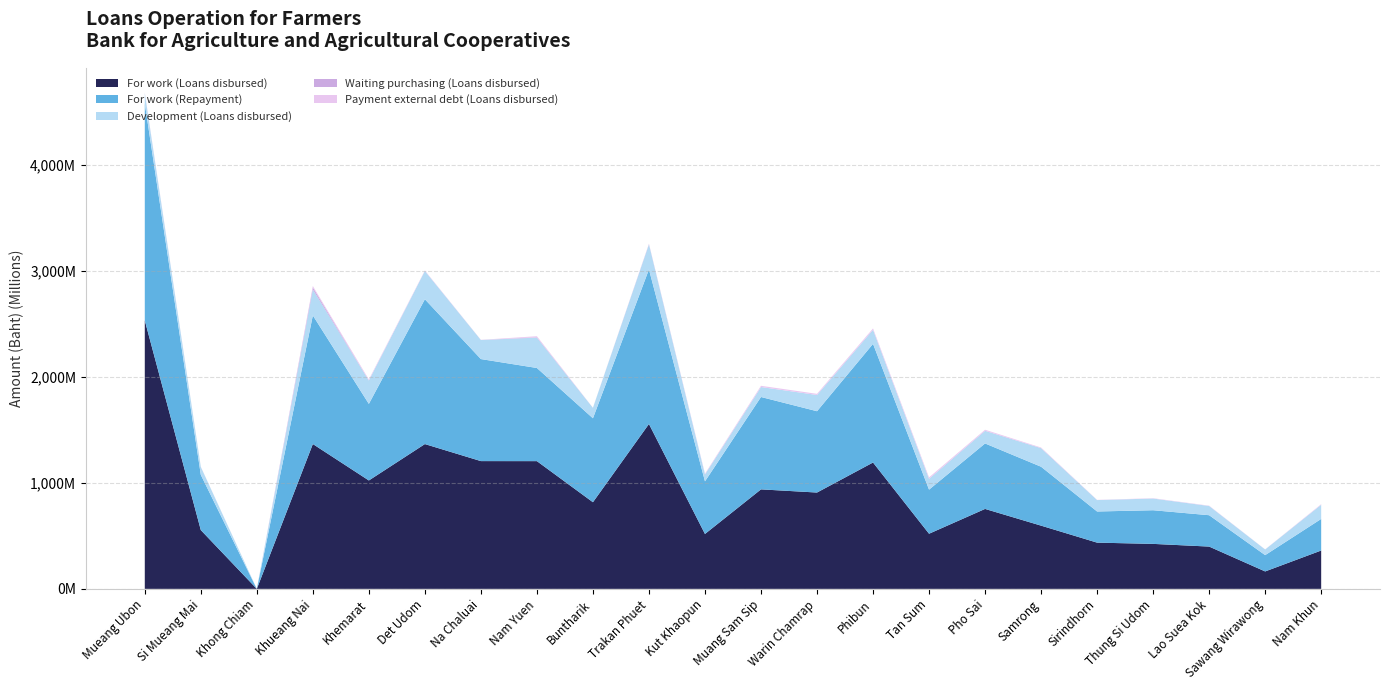

Reading left to right, list all the values displayed in this chart.

For work (Loans disbursed): Mueang Ubon=2532783799.3	Si Mueang Mai=554866224.9	Khong Chiam=0.0	Khueang Nai=1366795955.9	Khemarat=1022772856.5	Det Udom=1366294446.9	Na Chaluai=1205559961.0	Nam Yuen=1205234733.3	Buntharik=817556709.2	Trakan Phuet=1555829870.5	Kut Khaopun=518164968.4	Muang Sam Sip=938816179.4	Warin Chamrap=908927243.5	Phibun=1192287320.5	Tan Sum=520275001.4	Pho Sai=754327698.7	Samrong=596596455.4	Sirindhorn=436240882.3	Thung Si Udom=424469061.7	Lao Suea Kok=399066075.1	Sawang Wirawong=164542161.3	Nam Khun=361846836.4
For work (Repayment): Mueang Ubon=2047259073.1	Si Mueang Mai=521159711.7	Khong Chiam=0.0	Khueang Nai=1213295906.1	Khemarat=722562436.1	Det Udom=1366380701.0	Na Chaluai=962662763.5	Nam Yuen=878819112.9	Buntharik=792034698.0	Trakan Phuet=1458196689.2	Kut Khaopun=496393383.1	Muang Sam Sip=871601701.4	Warin Chamrap=767254284.0	Phibun=1119694528.4	Tan Sum=415965086.1	Pho Sai=617617412.7	Samrong=555812056.7	Sirindhorn=293874834.6	Thung Si Udom=317513728.8	Lao Suea Kok=295911067.1	Sawang Wirawong=153851061.1	Nam Khun=298005340.6
Development (Loans disbursed): Mueang Ubon=95983257.7	Si Mueang Mai=74113000.0	Khong Chiam=0.0	Khueang Nai=244662588.3	Khemarat=220959257.7	Det Udom=266765832.9	Na Chaluai=179784950.8	Nam Yuen=286409221.6	Buntharik=98348265.8	Trakan Phuet=235337856.8	Kut Khaopun=64824402.5	Muang Sam Sip=94178049.8	Warin Chamrap=153217745.8	Phibun=132301811.7	Tan Sum=102425500.0	Pho Sai=118876659.2	Samrong=175056994.6	Sirindhorn=107681219.6	Thung Si Udom=110373406.3	Lao Suea Kok=87105262.8	Sawang Wirawong=53121800.0	Nam Khun=133933715.0
Waiting purchasing (Loans disbursed): Mueang Ubon=1652400.0	Si Mueang Mai=705600.0	Khong Chiam=0.0	Khueang Nai=20273526.0	Khemarat=0.0	Det Udom=0.0	Na Chaluai=227000.0	Nam Yuen=3723000.0	Buntharik=0.0	Trakan Phuet=3427200.0	Kut Khaopun=324000.0	Muang Sam Sip=0.0	Warin Chamrap=0.0	Phibun=532800.0	Tan Sum=685440.0	Pho Sai=1310400.0	Samrong=996480.0	Sirindhorn=0.0	Thung Si Udom=0.0	Lao Suea Kok=0.0	Sawang Wirawong=0.0	Nam Khun=0.0
Payment external debt (Loans disbursed): Mueang Ubon=4219218.5	Si Mueang Mai=757394.5	Khong Chiam=0.0	Khueang Nai=12560486.4	Khemarat=9708593.2	Det Udom=4681284.0	Na Chaluai=1290339.6	Nam Yuen=9570648.9	Buntharik=810000.0	Trakan Phuet=2807714.5	Kut Khaopun=6721135.4	Muang Sam Sip=11354270.2	Warin Chamrap=10634776.0	Phibun=12301294.4	Tan Sum=12301294.4	Pho Sai=9103420.1	Samrong=5075538.4	Sirindhorn=1903002.5	Thung Si Udom=3007055.4	Lao Suea Kok=2828740.7	Sawang Wirawong=1002840.5	Nam Khun=5160665.3